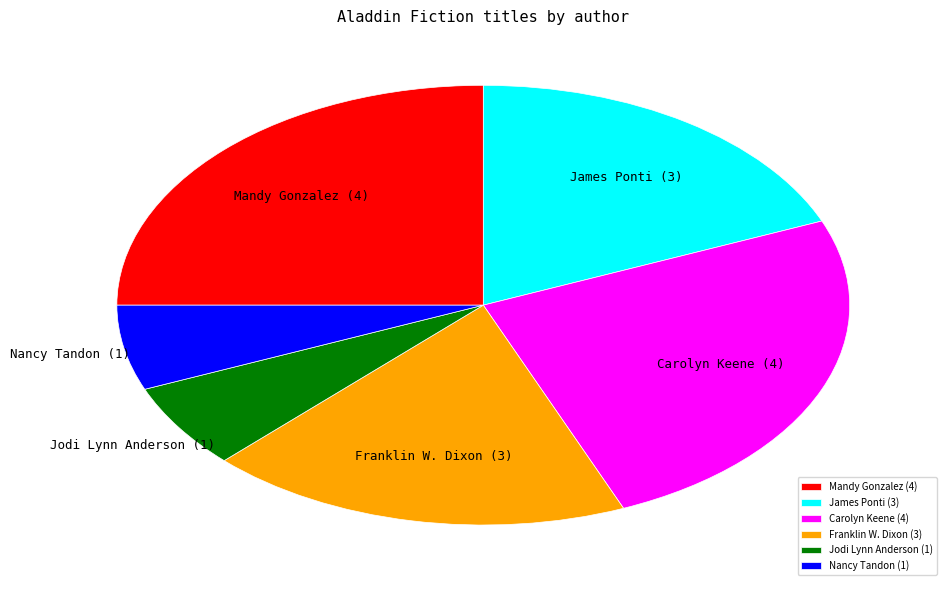

How many segments does this pie chart have?

6